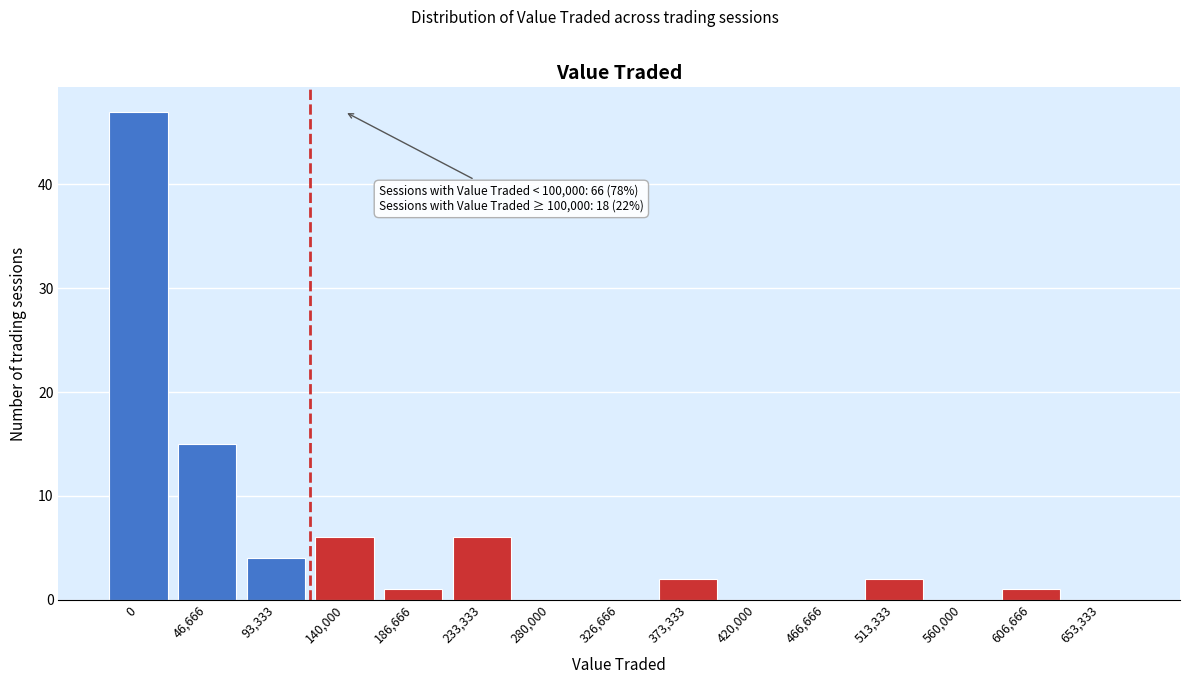

Reading right to left, list all the values displayed in this chart.

653,333=0	606,666=1	560,000=0	513,333=2	466,666=0	420,000=0	373,333=2	326,666=0	280,000=0	233,333=6	186,666=1	140,000=6	93,333=4	46,666=15	0=47